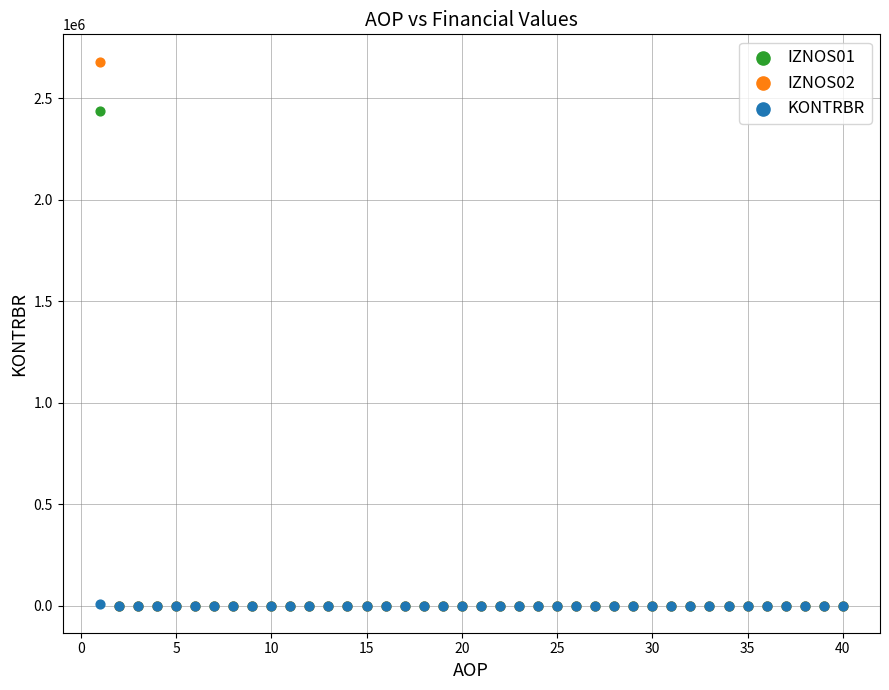

Which series reaches the maximum Y coordinate?

IZNOS02